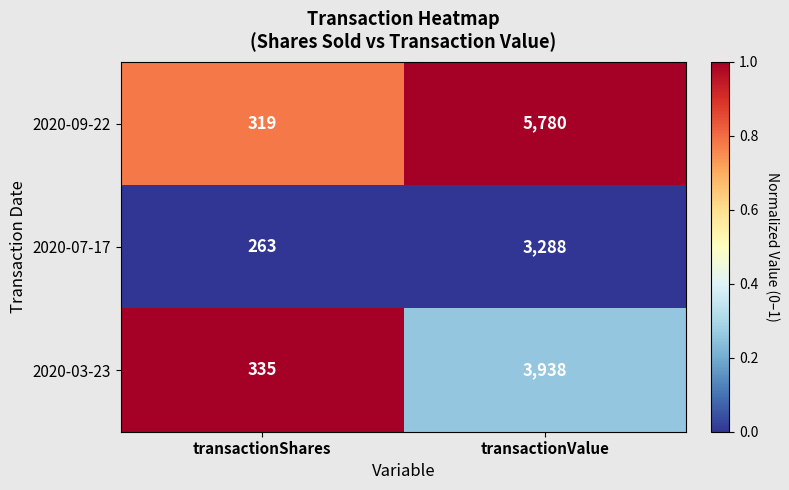

List the series in order of their peak value, highest first.

2020-09-22, 2020-03-23, 2020-07-17